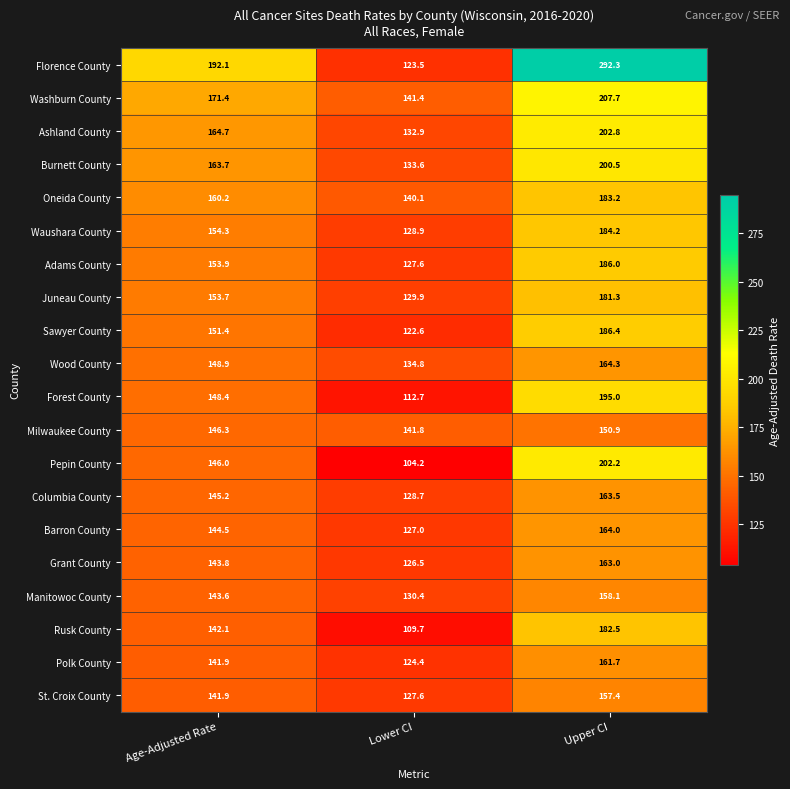

How many categories are shown in the chart?

3